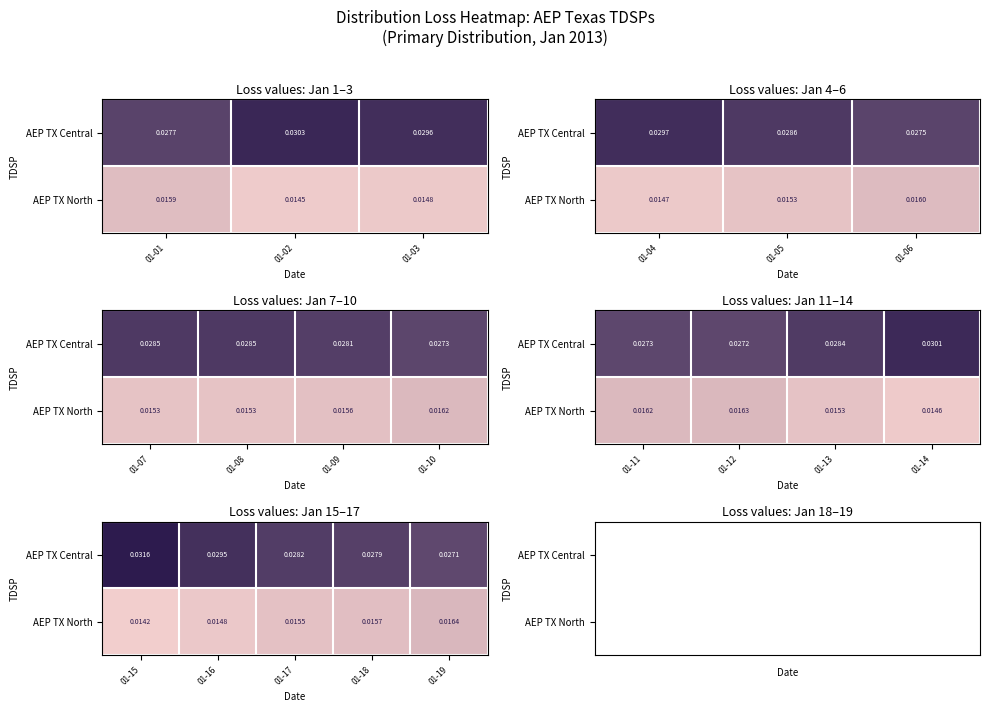

Rank the series by their average value, from highest to lowest.

AEP TX Central, AEP TX North